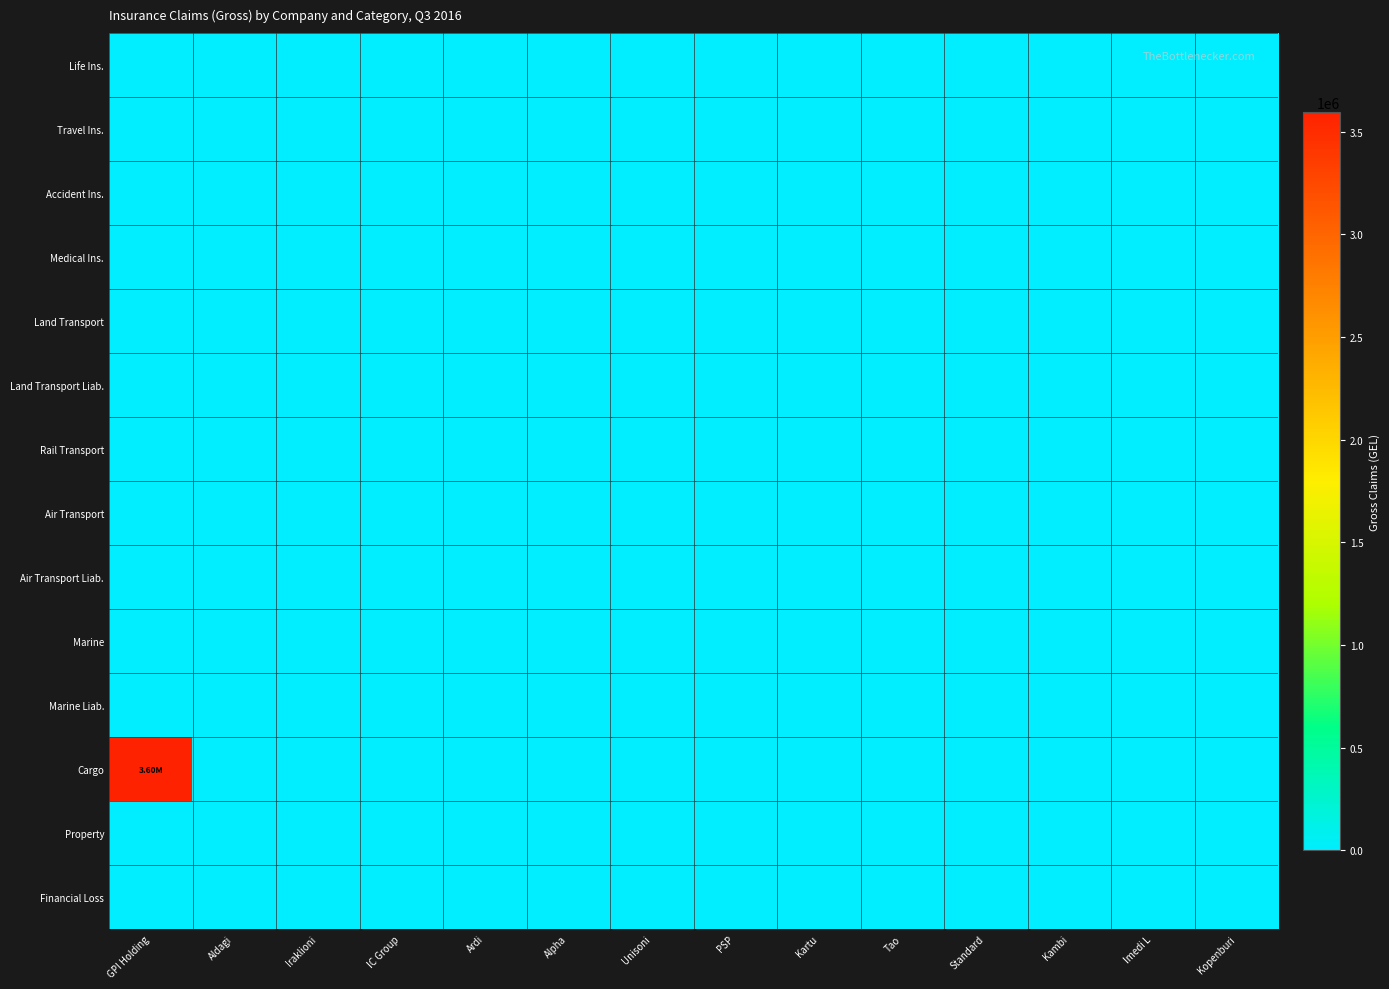

Which has a higher value, Unisoni or Kambi?

Unisoni